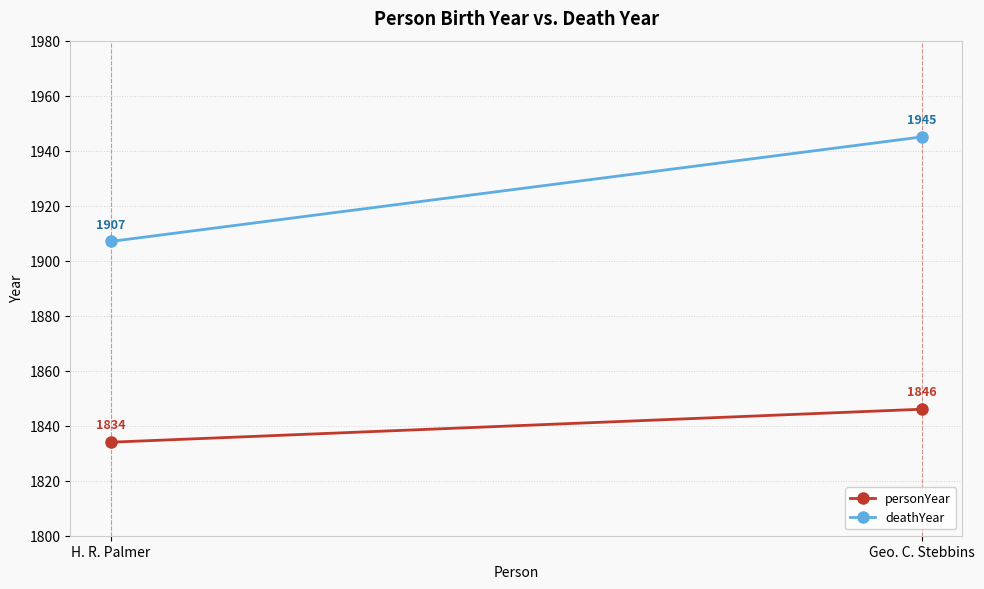

What is the sum of the deathYear values at H. R. Palmer and Geo. C. Stebbins?

3852